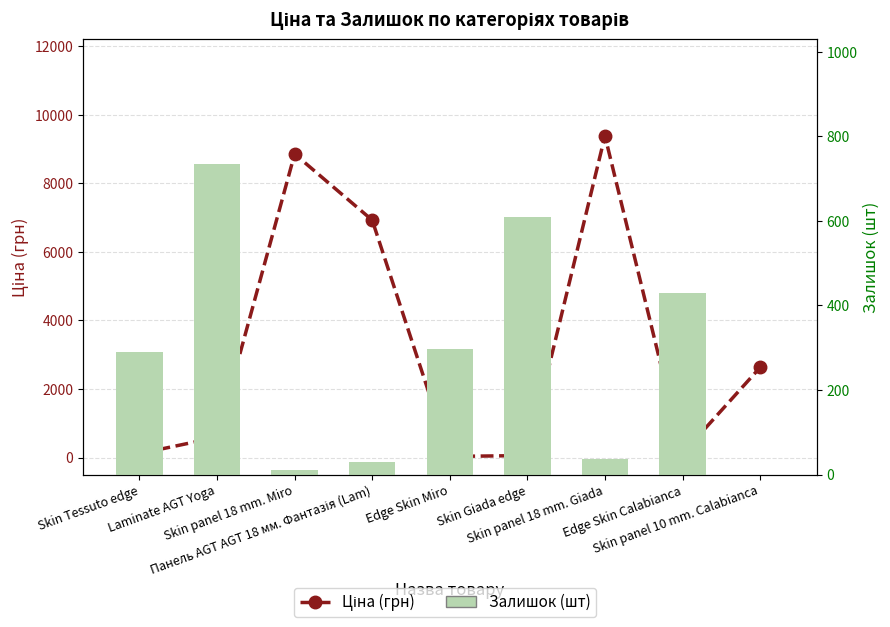

Reading left to right, transcribe all the data shown in this chart.

Ціна (грн): Skin Tessuto edge=114.1	Laminate AGT Yoga=589.9	Skin panel 18 mm. Miro=8856.7	Панель AGT AGT 18 мм. Фантазія (Lam)=6925.7	Edge Skin Miro=31.5	Skin Giada edge=57.0	Skin panel 18 mm. Giada=9384.0	Edge Skin Calabianca=114.1	Skin panel 10 mm. Calabianca=2627.5
Залишок (шт): Skin Tessuto edge=289.0	Laminate AGT Yoga=735.0	Skin panel 18 mm. Miro=11.0	Панель AGT AGT 18 мм. Фантазія (Lam)=31.0	Edge Skin Miro=298.0	Skin Giada edge=609.0	Skin panel 18 mm. Giada=37.0	Edge Skin Calabianca=429.0	Skin panel 10 mm. Calabianca=0.0